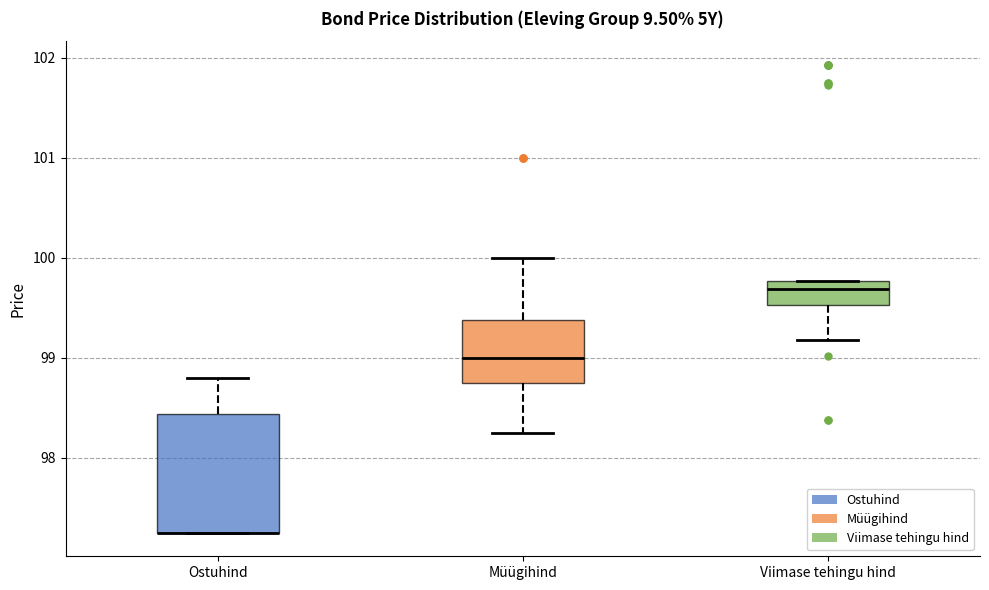

Reading left to right, read every box against the y-axis: the position of its median line, the range the box covers, and the ends of its whiskers. The values are not printed on the chart, so give them approximately, as read against the axis.

Ostuhind: median 97.3 (drawn on the box's lower edge), box 97.3 to 98.4, whiskers 97.3 to 98.8
Müügihind: median 99.0, box 98.8 to 99.4, whiskers 98.3 to 100.0
Viimase tehingu hind: median 99.7, box 99.5 to 99.8, whiskers 99.2 to 99.8